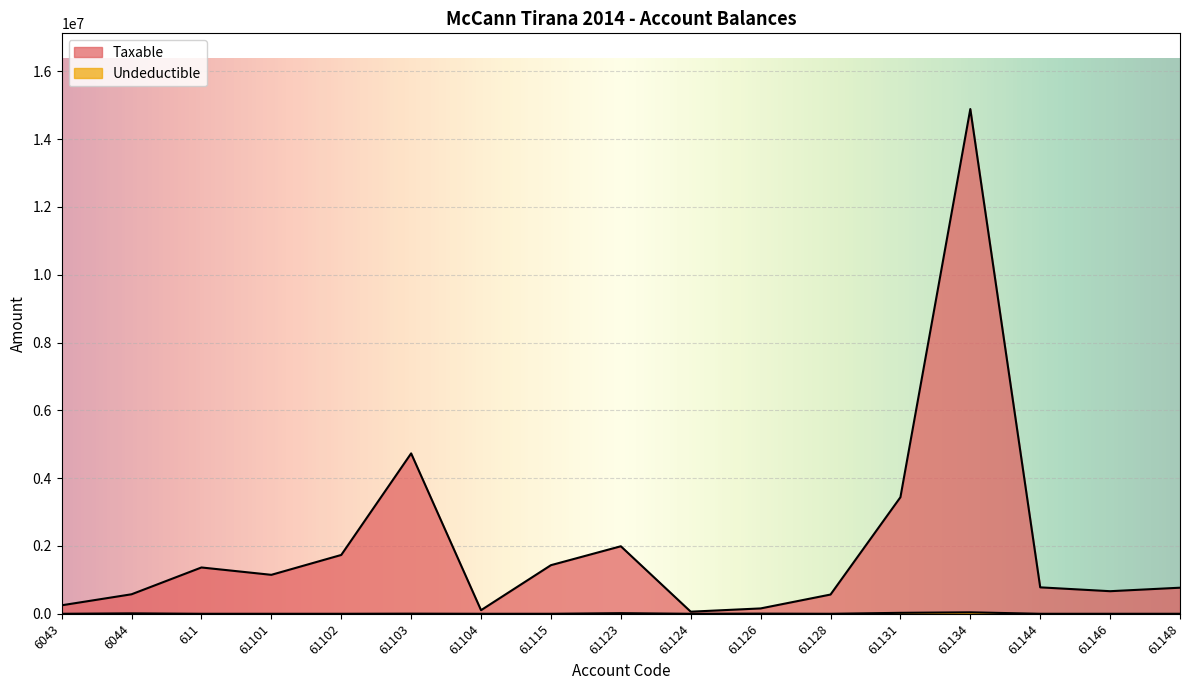

What is the sum of all Undeductible values?

111891.0